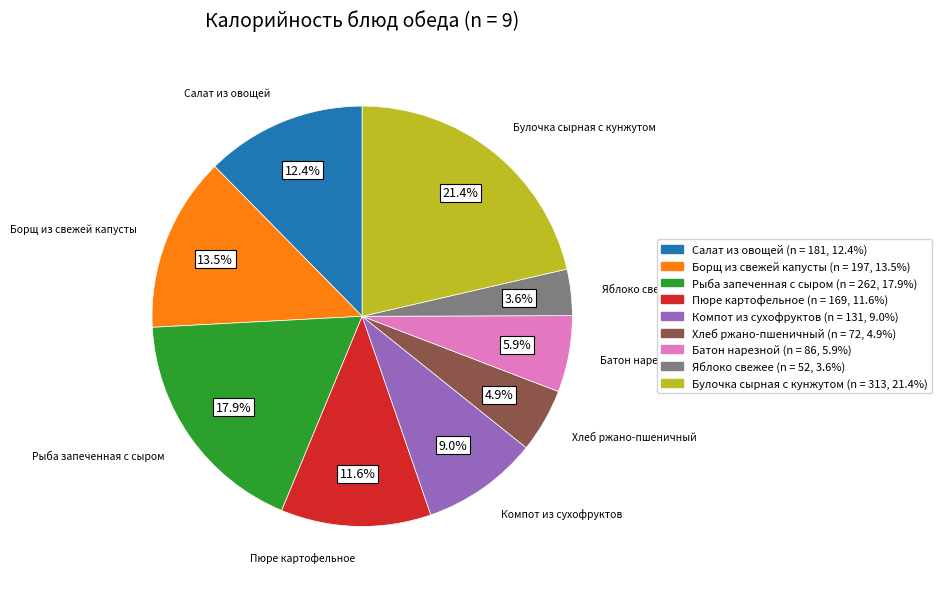

Which slice is the smallest?

Яблоко свежее